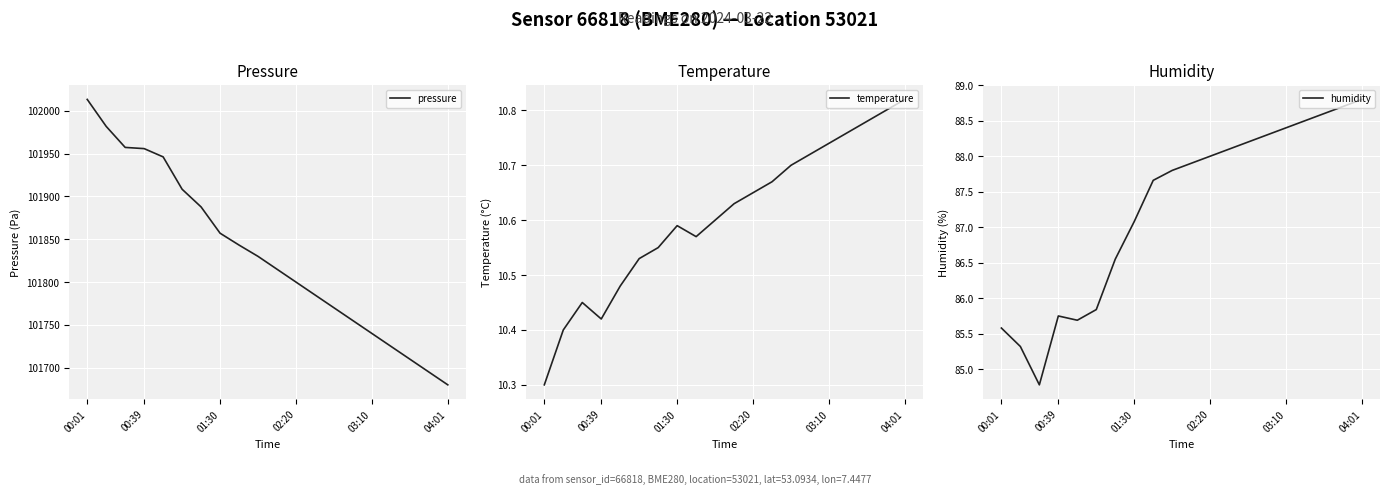

Reading left to right, transcribe all the data shown in this chart.

pressure: 102013.3	101981.8	101957.2	101955.8	101946.2	101908.4	101887.7	101857.1	101843.2	101830.0	101815.0	101800.0	101785.0	101770.0	101755.0	101740.0	101725.0	101710.0	101695.0	101680.0
temperature: 10.3	10.4	10.4	10.4	10.5	10.5	10.6	10.6	10.6	10.6	10.6	10.7	10.7	10.7	10.7	10.7	10.8	10.8	10.8	10.8
humidity: 85.6	85.3	84.8	85.8	85.7	85.8	86.5	87.1	87.7	87.8	87.9	88.0	88.1	88.2	88.3	88.4	88.5	88.6	88.7	88.8